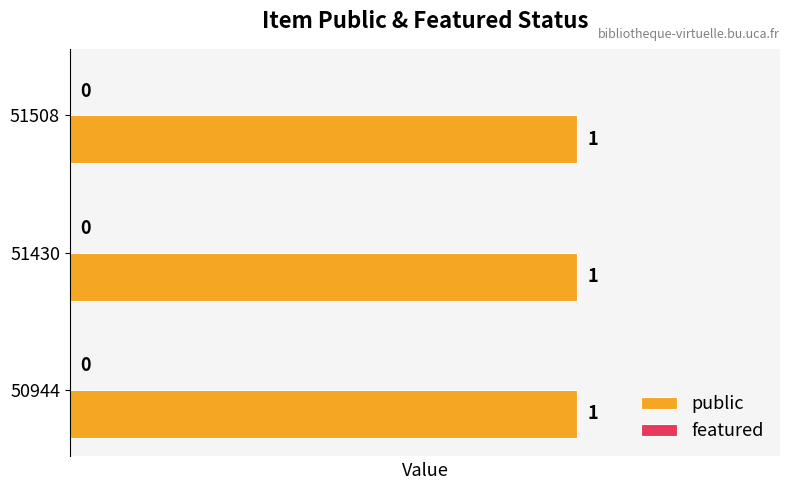

Read the public value at 50944.

1